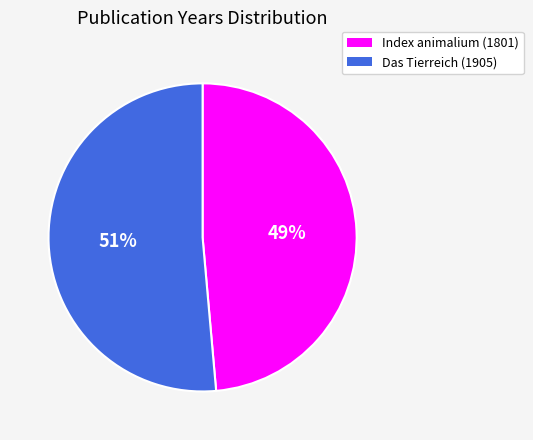

The Das Tierreich (1905) slice represents 36% of the pie. True or false?

False